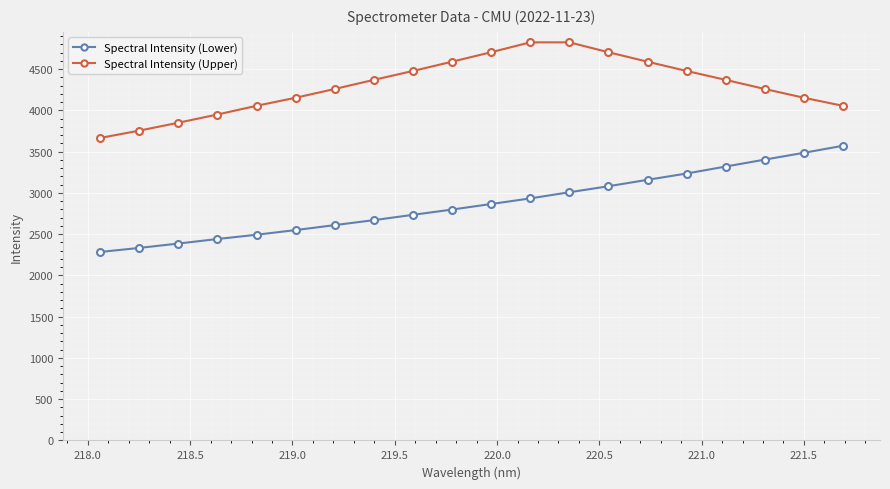

True or false: Spectral Intensity (Upper) has more than 2 points higher than both neighbors.

False